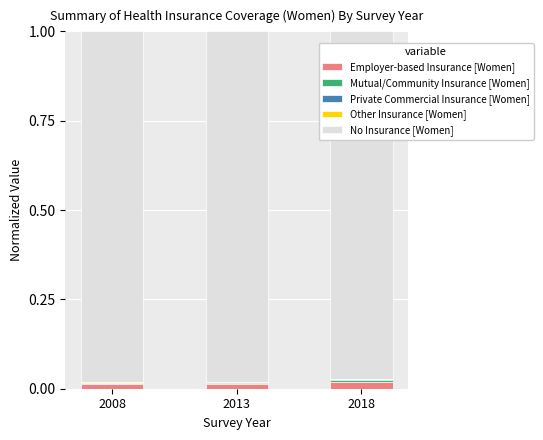

At how many categories does at least one series exceed 0?

3